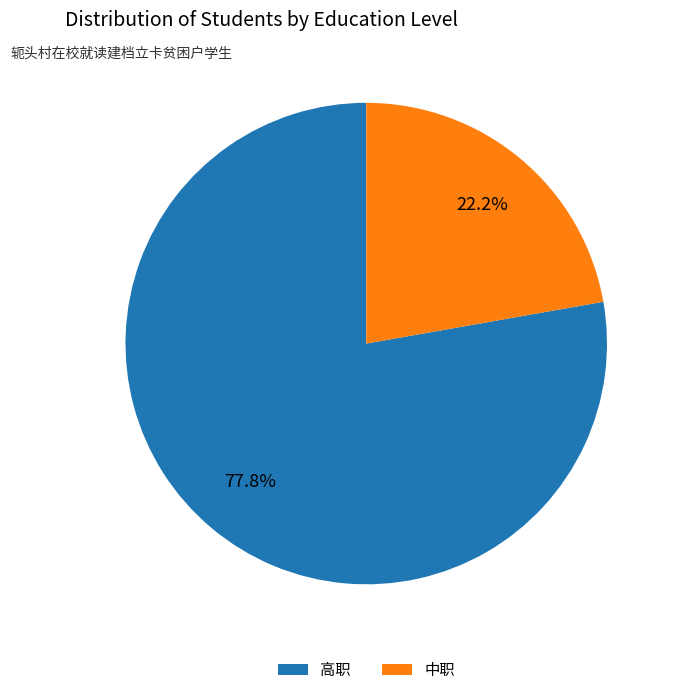

Rank the categories by value from highest to lowest.

高职, 中职